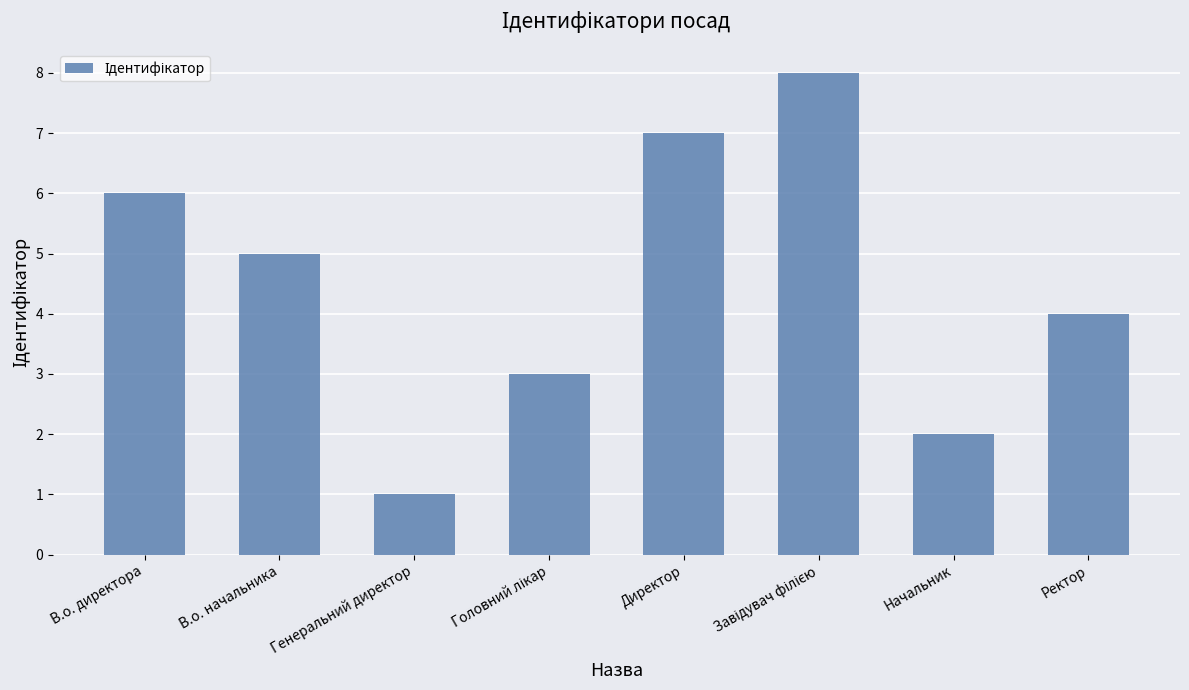

What is the difference between the second highest and minimum values?

6